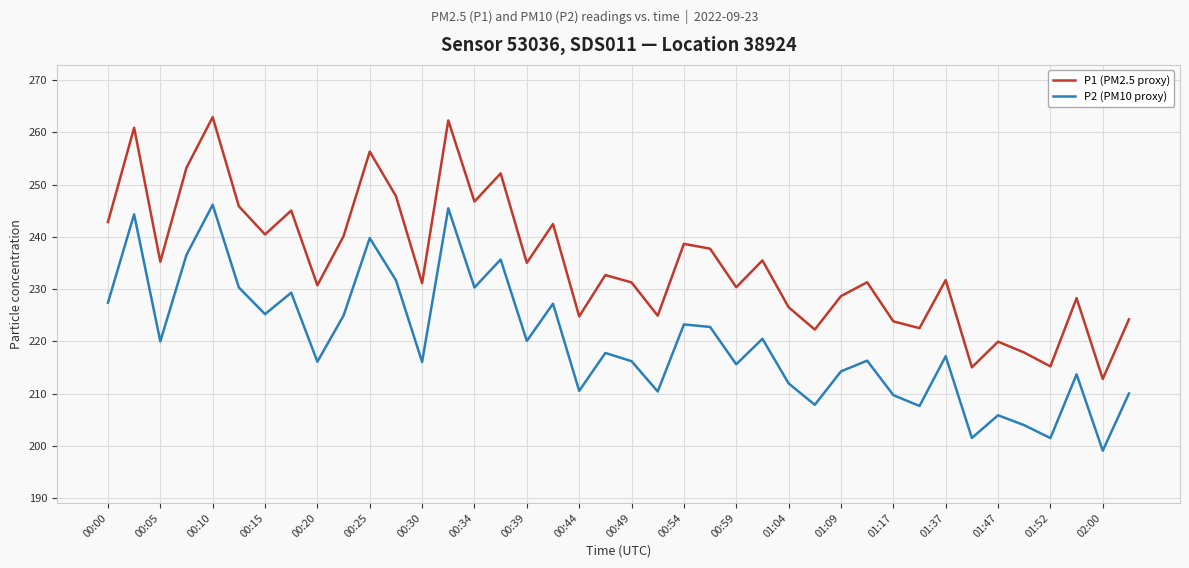

What is the maximum value for P2 (PM10 proxy)?

246.1